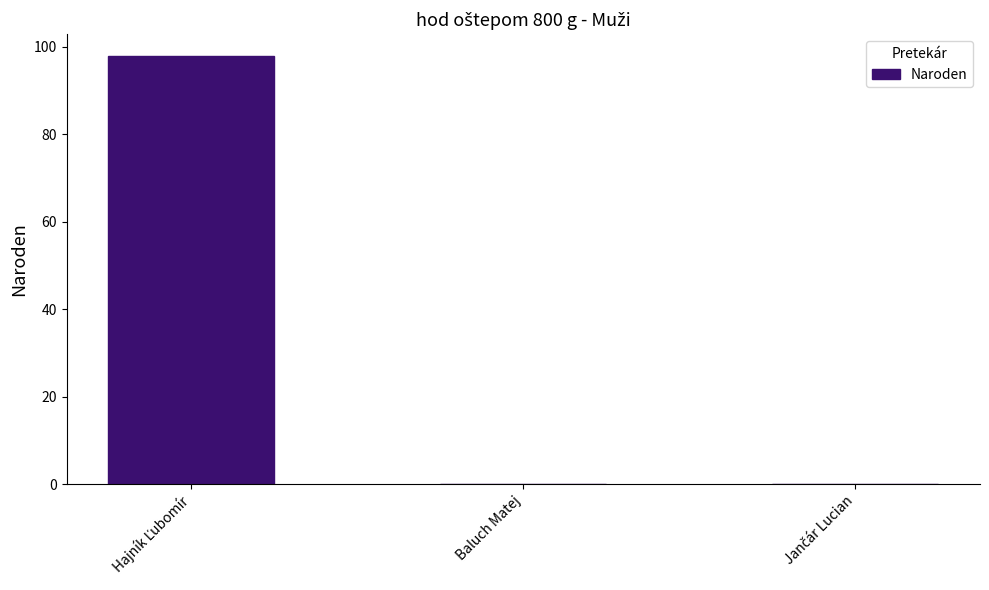

Count the number of data series in this chart.

1